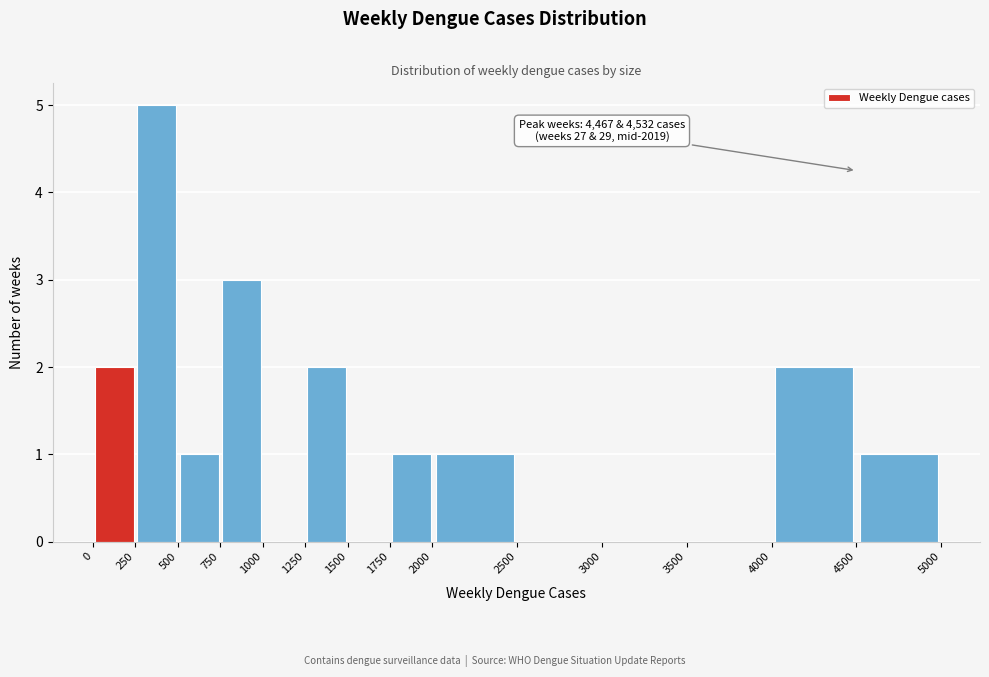

Which range on the x-axis has the tallest bar?

250 to 500